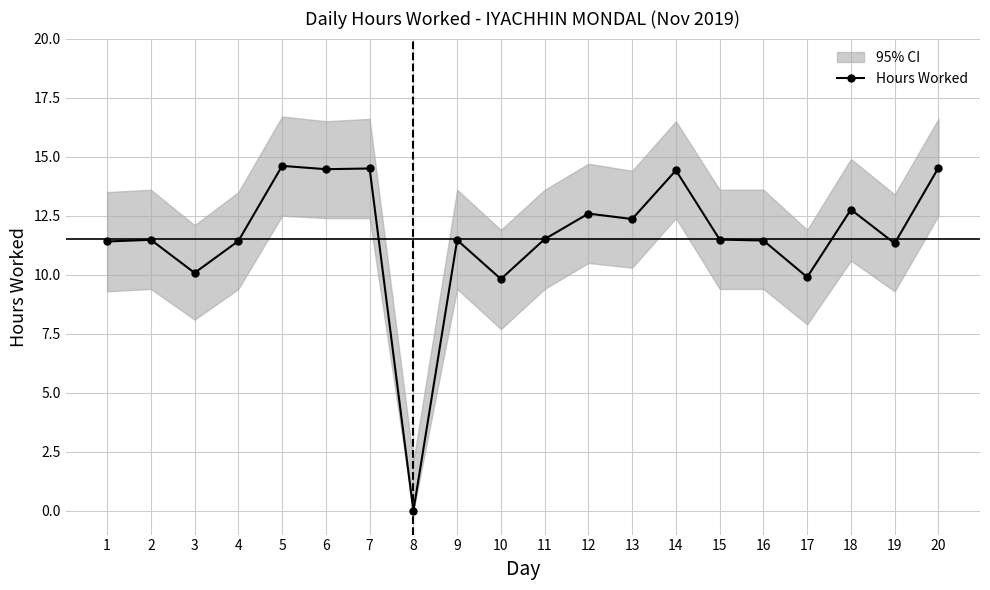

Approximately how many times larger is the value at 14 compared to 17?

1.5